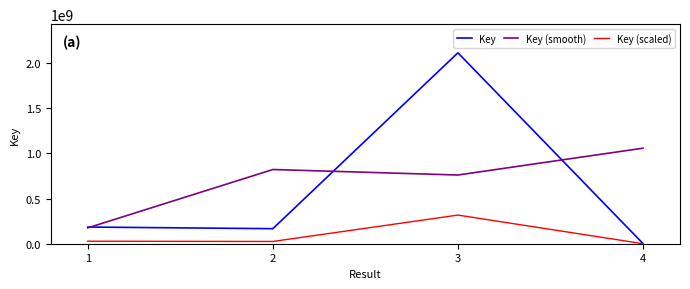

At which category is the sum across all series the highest?

3